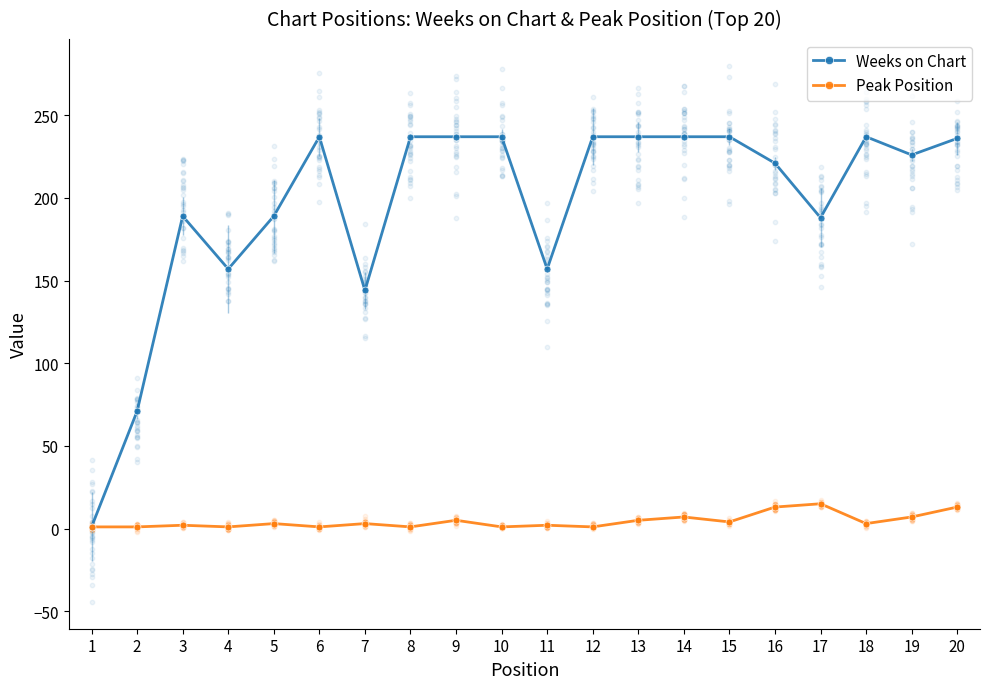

Which series reaches the minimum Y coordinate?

Weeks on Chart